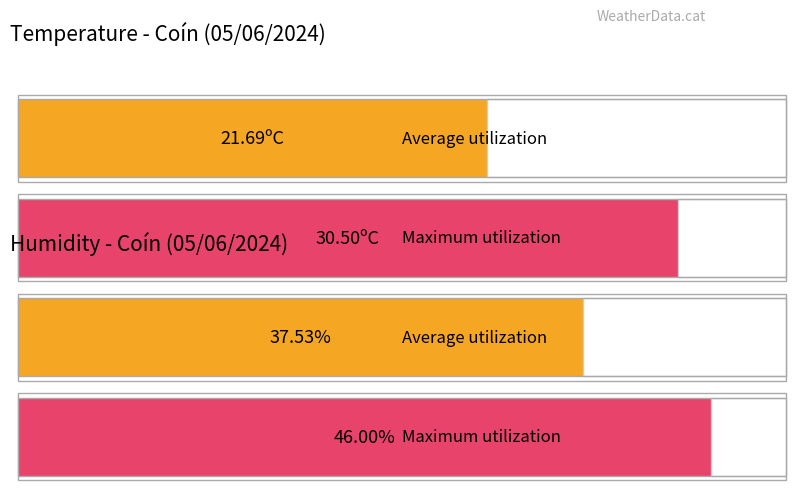

What is the difference between the maximum and minimum values in the Humitat (%) series?

22.0